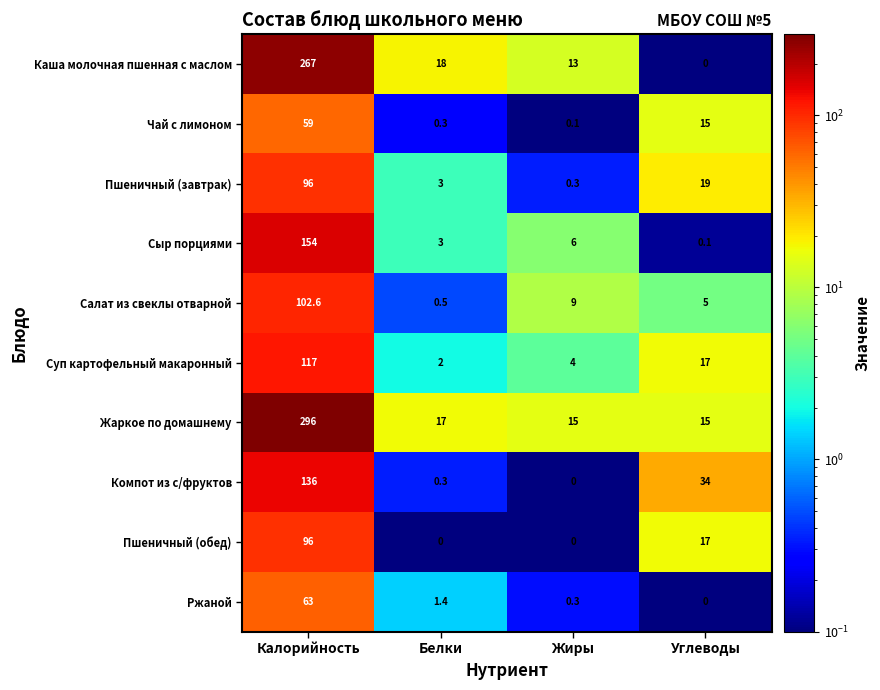

How many series are shown in this chart?

10